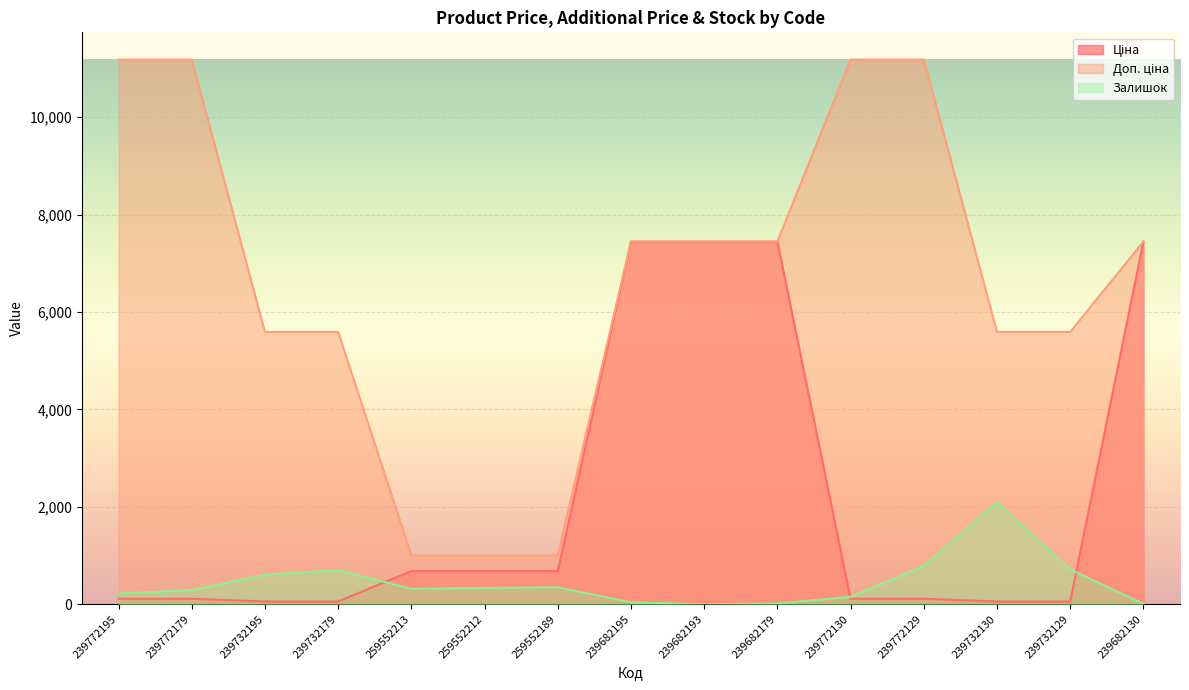

Rank the series by their maximum value, from lowest to highest.

Залишок, Ціна, Доп. ціна